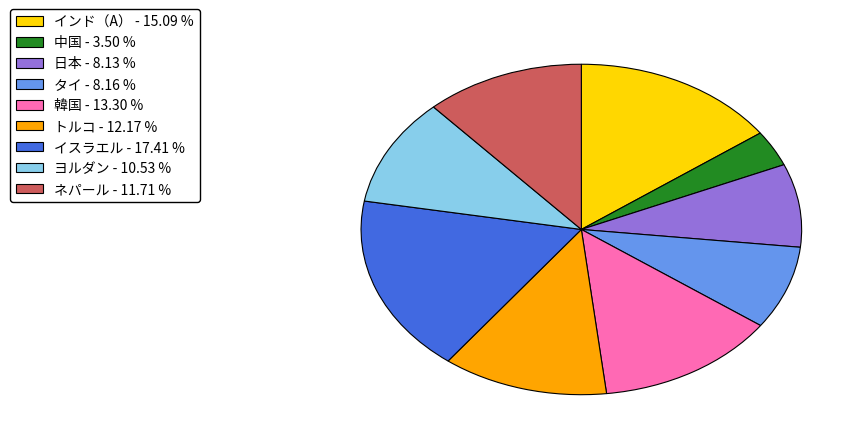

Does ヨルダン represent more than half of the total?

No